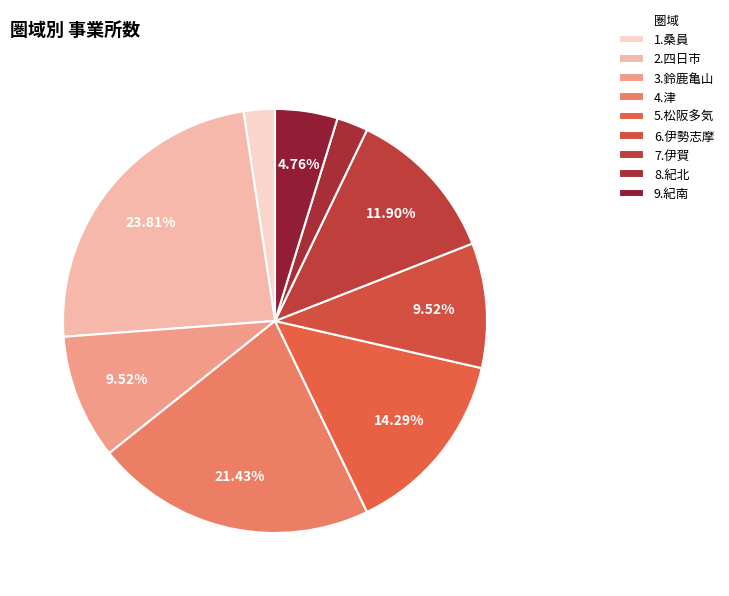

What percentage is the 4.津 slice, to the nearest percent?

21%